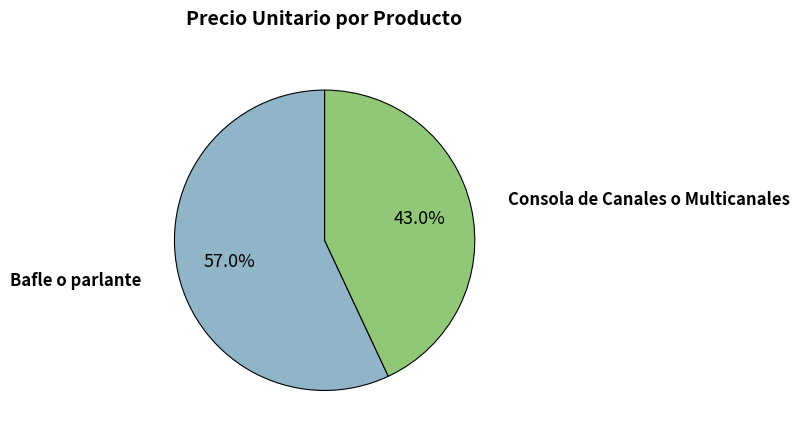

To the nearest percent, what percentage of the pie is Consola de Canales o Multicanales?

43%